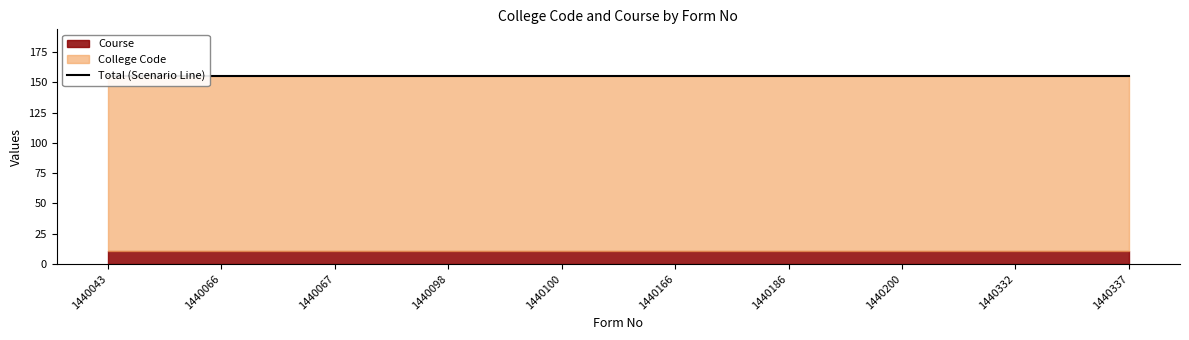

Which label corresponds to the smallest value in the chart?

1440043